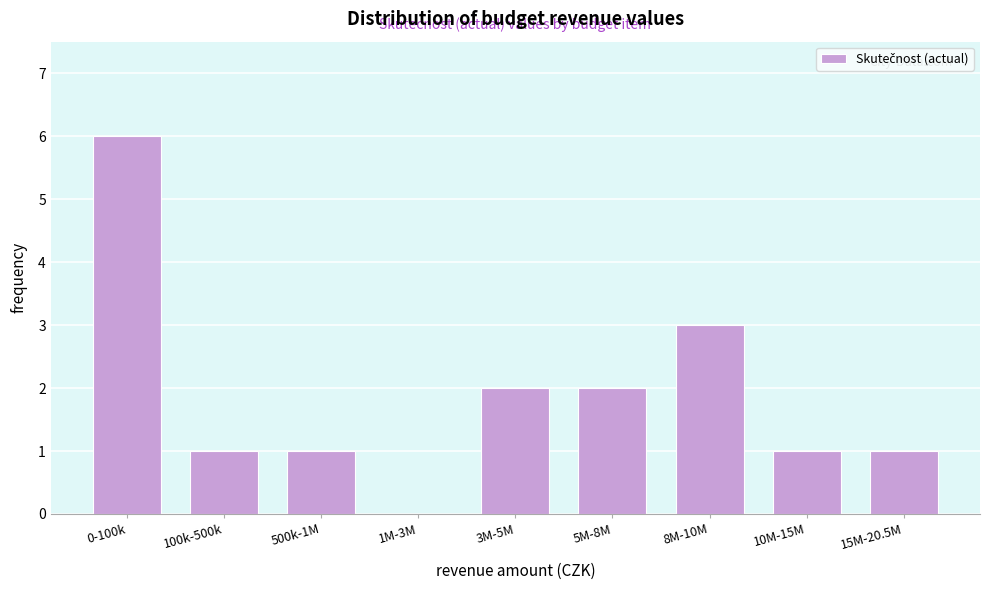

Reading right to left, list all the values displayed in this chart.

15M-20.5M=1	10M-15M=1	8M-10M=3	5M-8M=2	3M-5M=2	1M-3M=0	500k-1M=1	100k-500k=1	0-100k=6